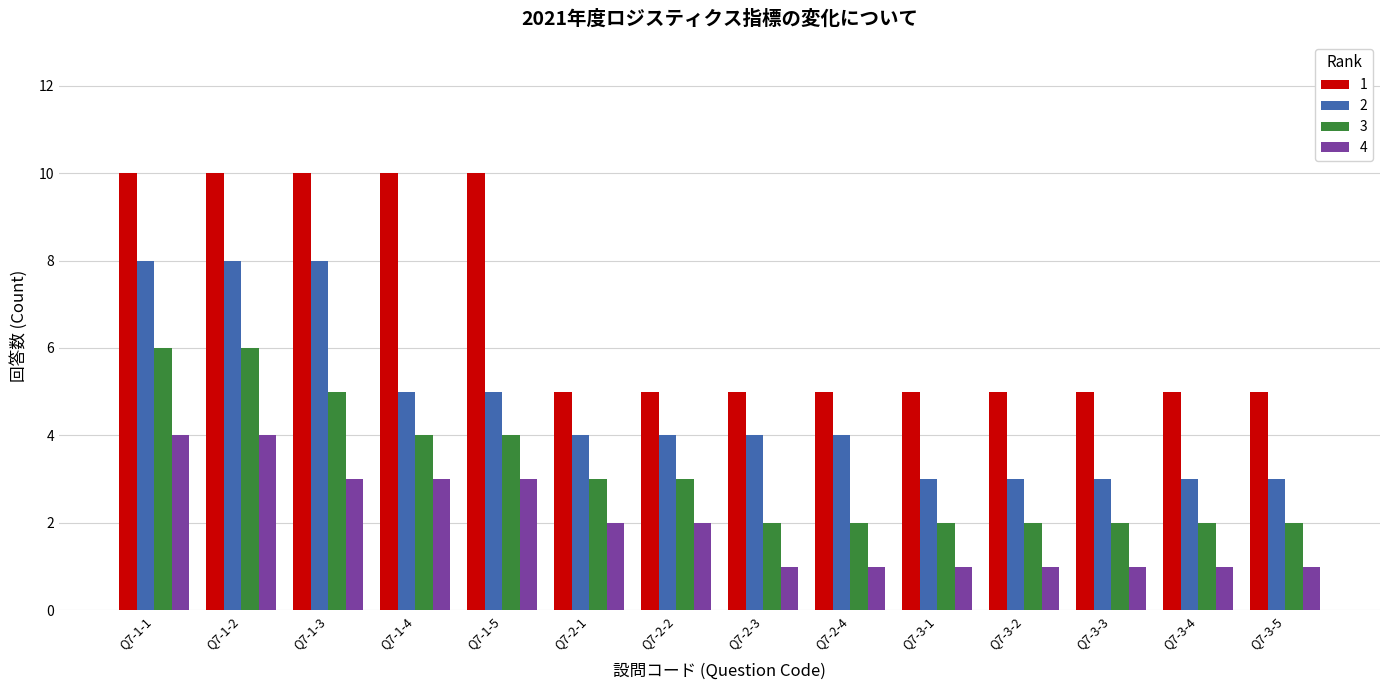

What is the total value across all series at Q7-2-3?

12